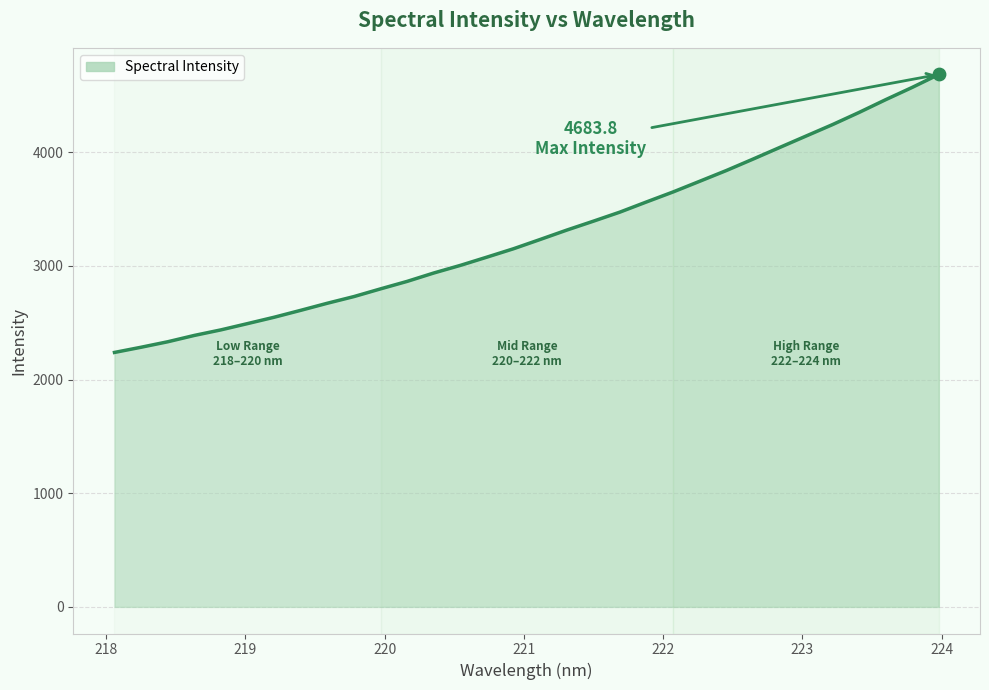

What is the difference between the maximum and minimum values?

2445.4